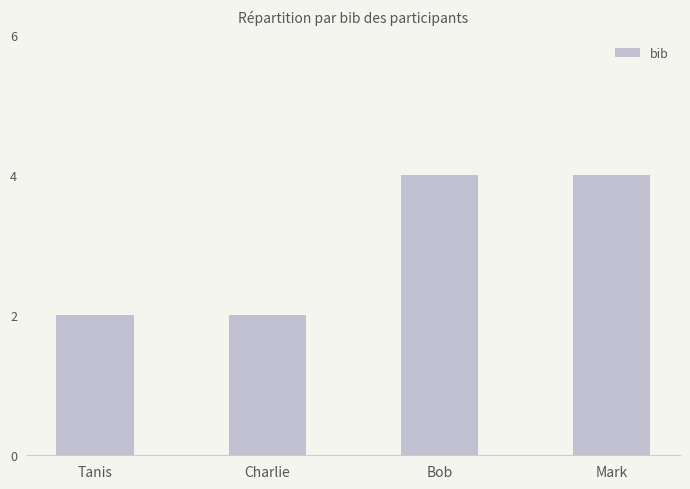

What is the label of the 3rd bar from the right?

Charlie